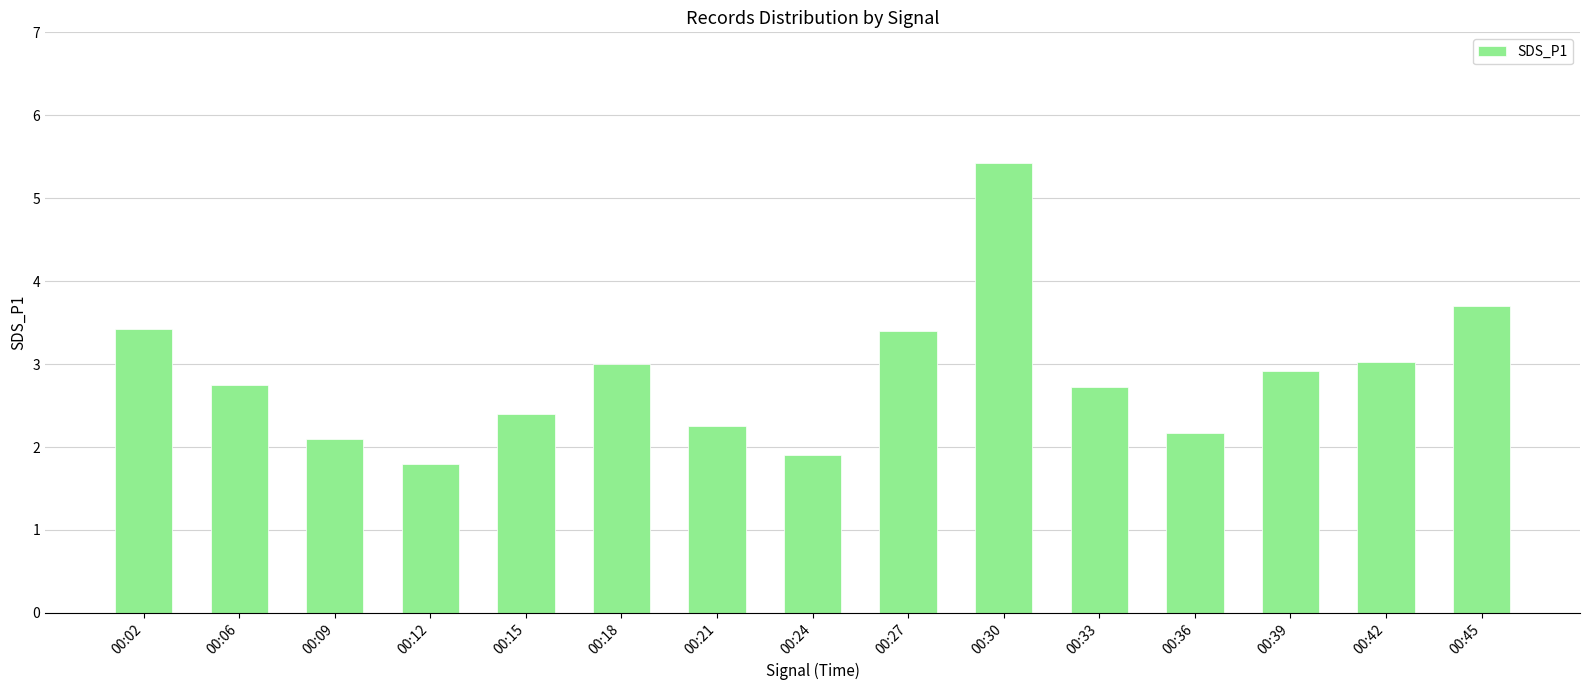

Is it true that the value at 00:45 is 6.5?

False